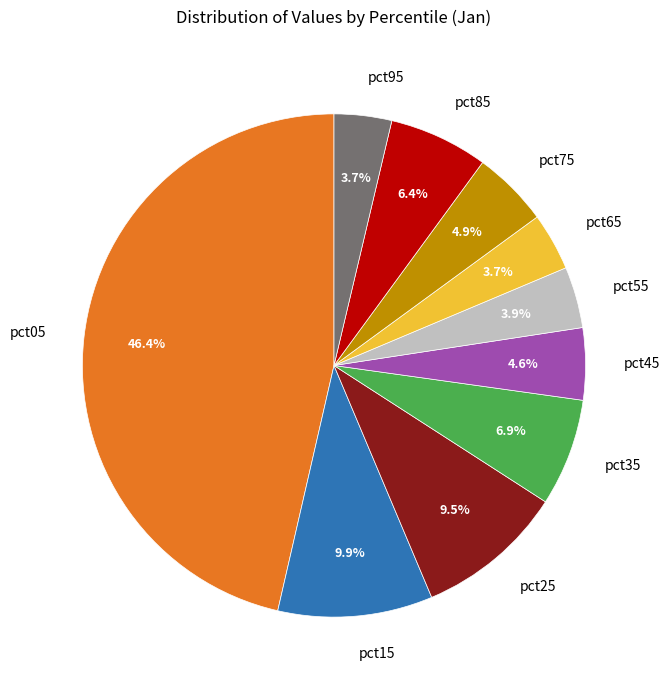

How many slices are in this pie chart?

10